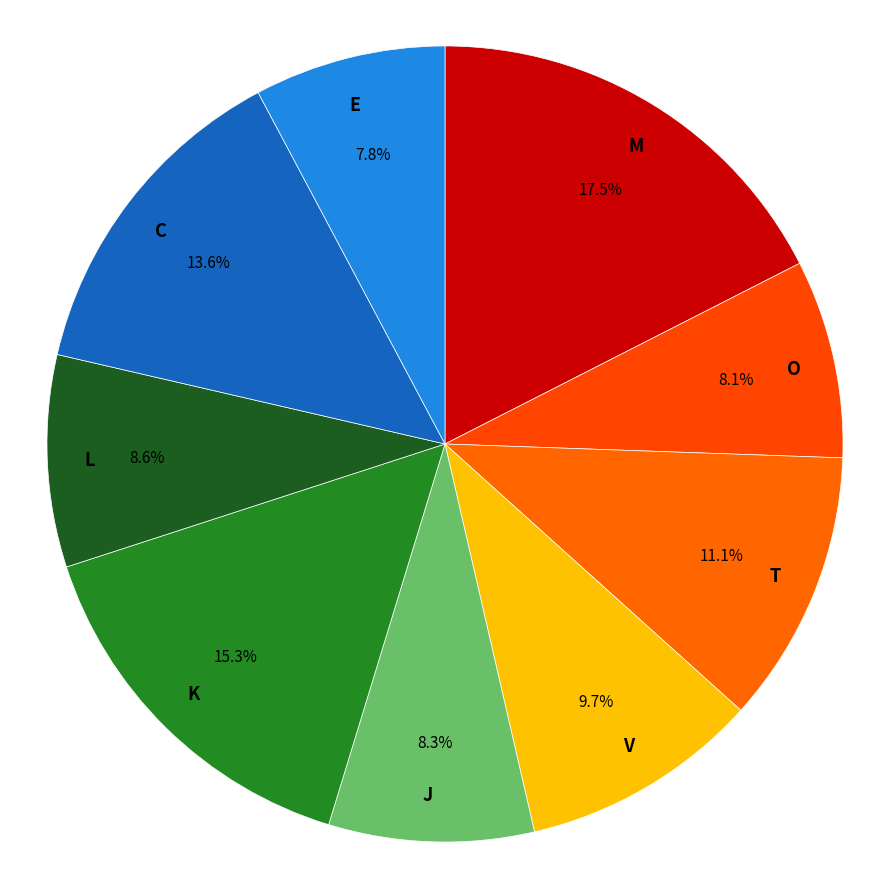

Which category has the biggest portion of the pie?

M